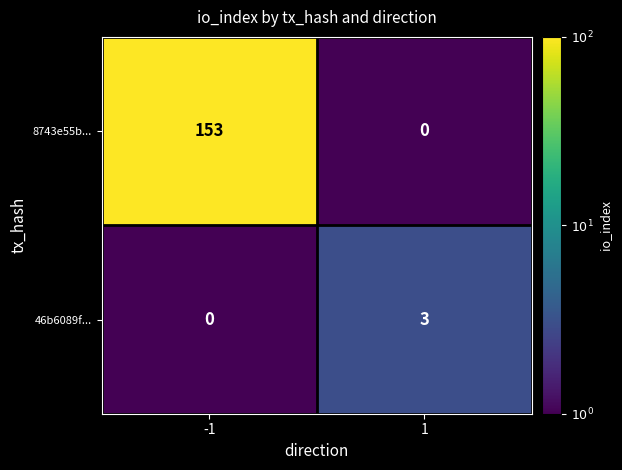

At how many categories does at least one series exceed 88?

1